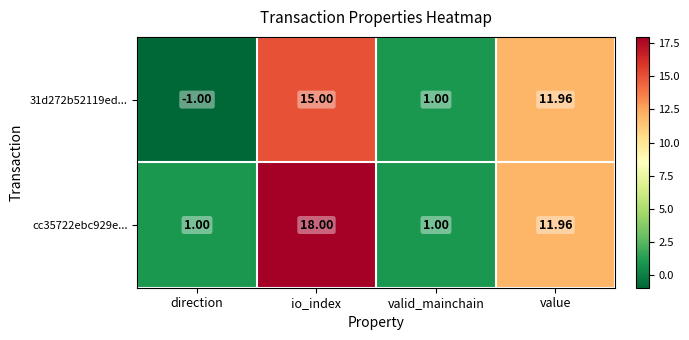

At which category is the sum across all series the highest?

io_index